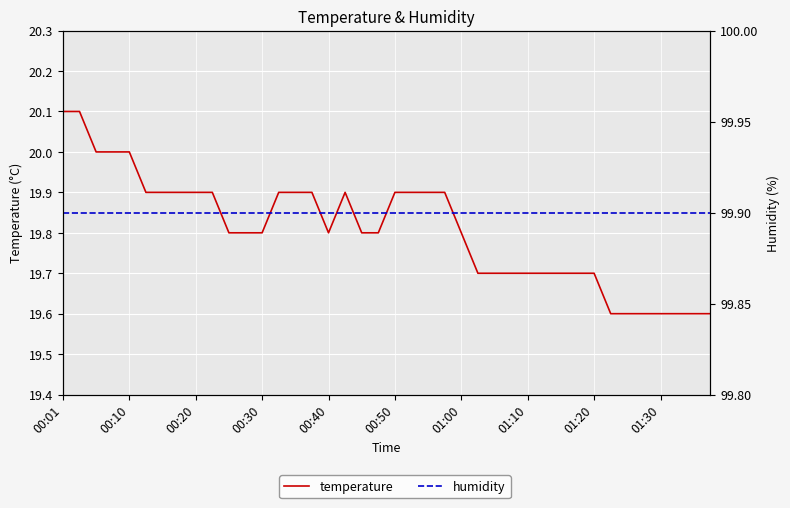

True or false: humidity and temperature cross at least once.

False